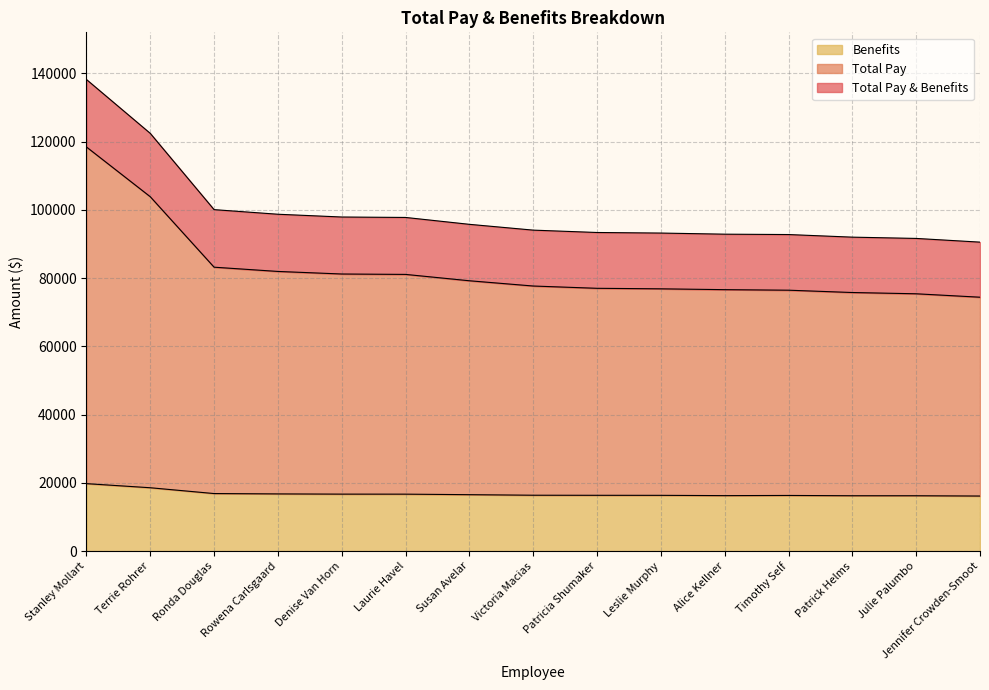

What is the smallest value displayed?

16137.7